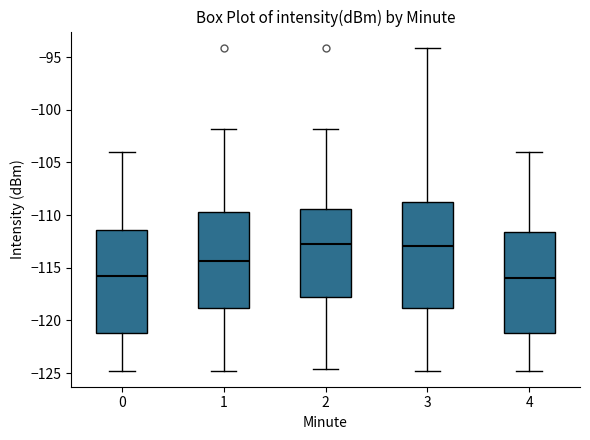

Reading left to right, read every box against the y-axis: the position of its median line, the range the box covers, and the ends of its whiskers. The values are not printed on the chart, so give them approximately, as read against the axis.

0: median -116.0, box -121.0 to -111.5, whiskers -125.0 to -104.0
1: median -114.5, box -119.0 to -109.5, whiskers -125.0 to -102.0
2: median -113.0, box -118.0 to -109.5, whiskers -124.5 to -102.0
3: median -113.0, box -119.0 to -109.0, whiskers -125.0 to -94.0
4: median -116.0, box -121.0 to -111.5, whiskers -125.0 to -104.0